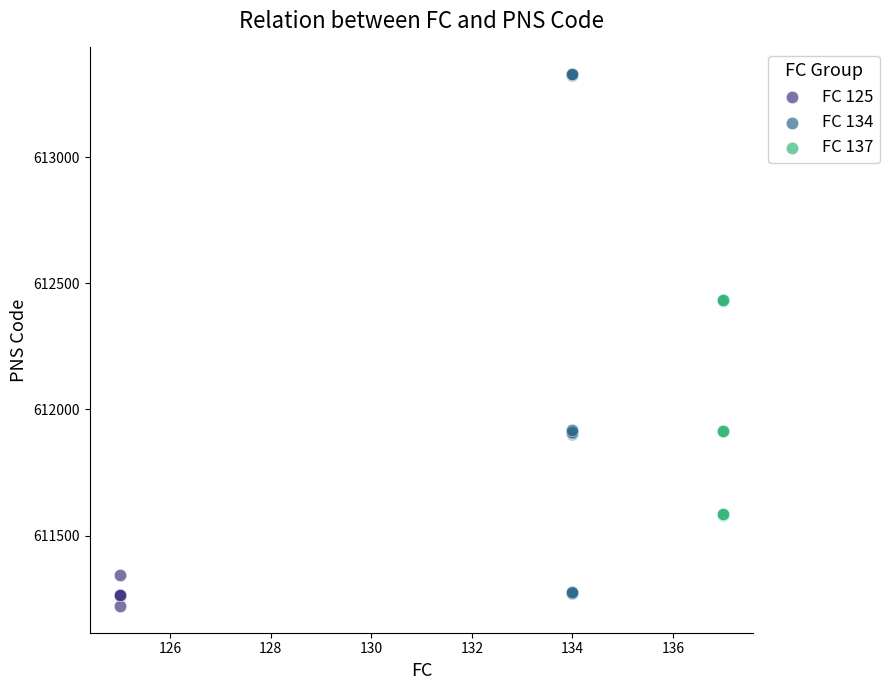

Which series has the largest Y range (max minus min)?

FC 134